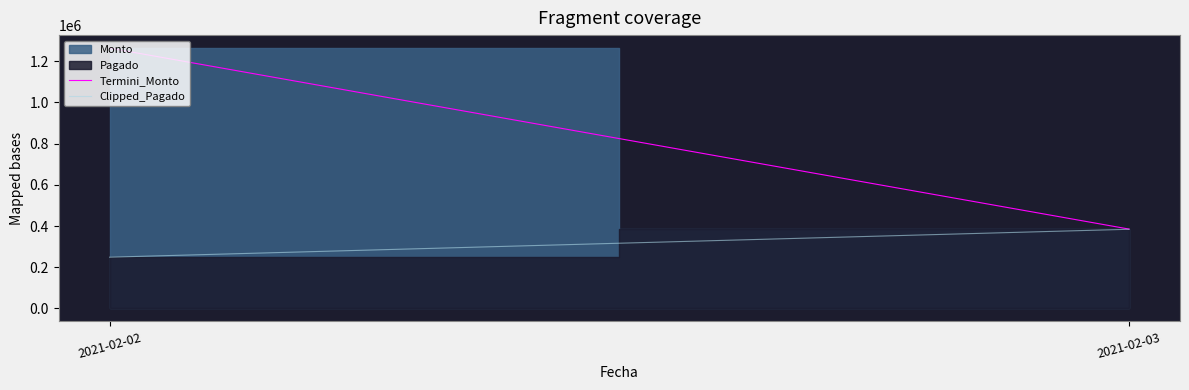

At which label is Termini_Monto closest to 824547?

2021-02-03